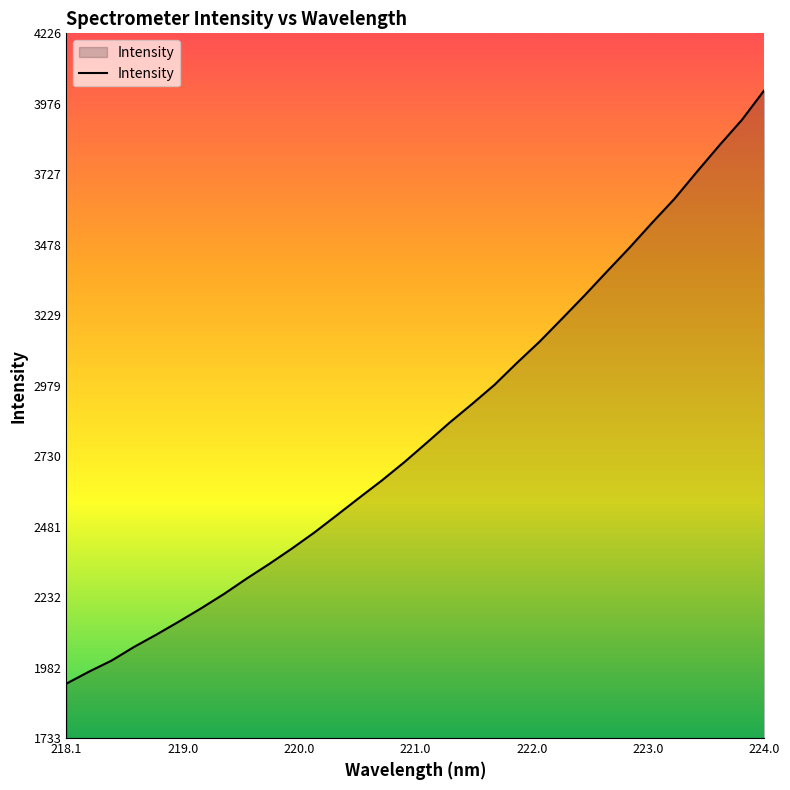

Count the number of values greater than 2778.

16